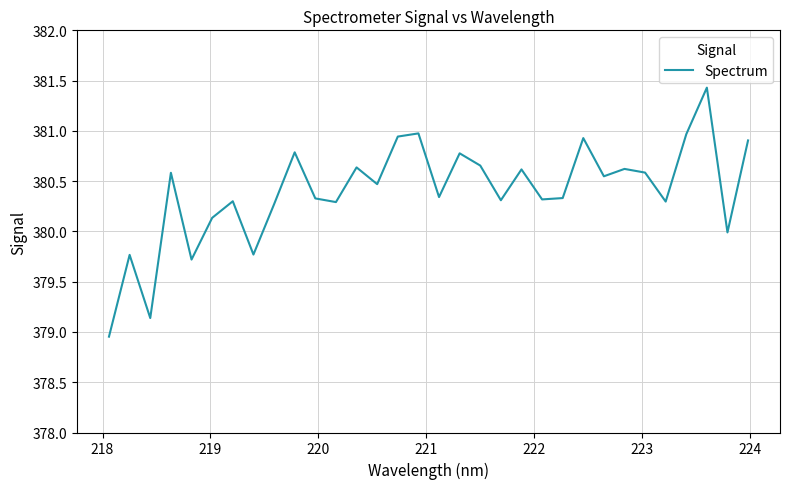

What is the maximum value shown in the chart?

381.4